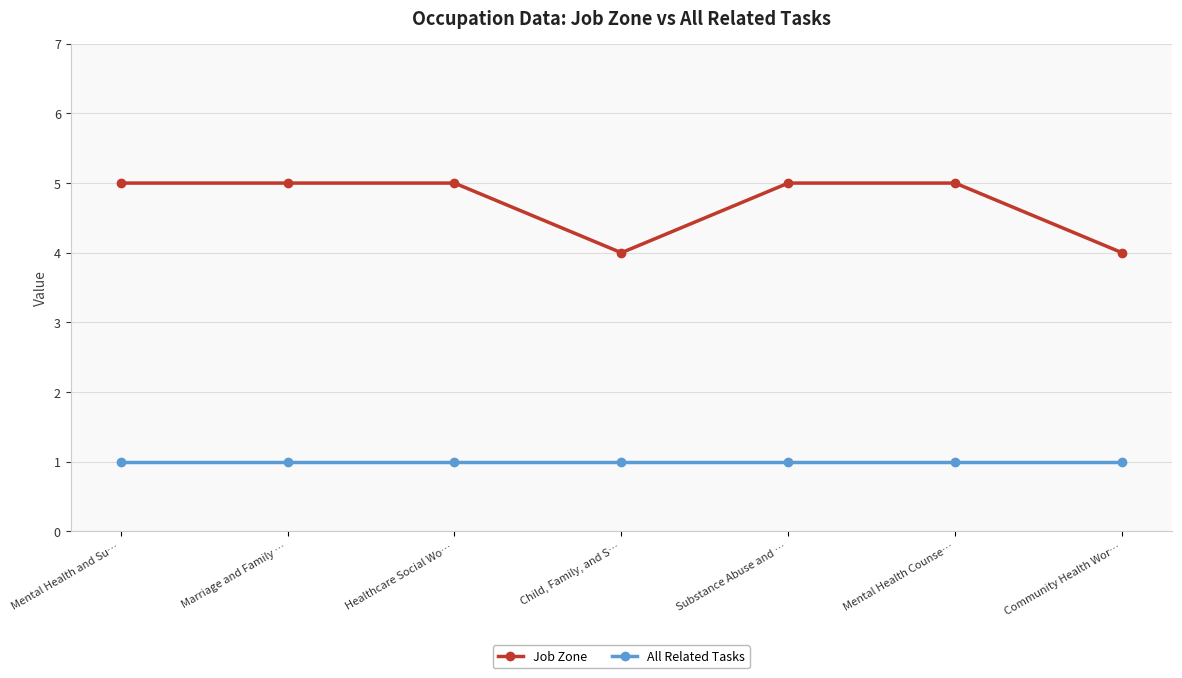

What position from the right is Healthcare Social Wo…?

5